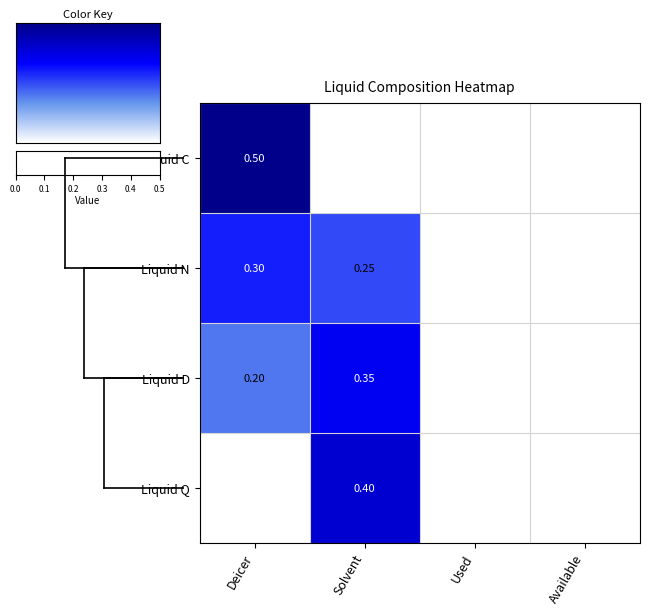

Is the value of Liquid N at Used greater than the value of Liquid D at Available?

No